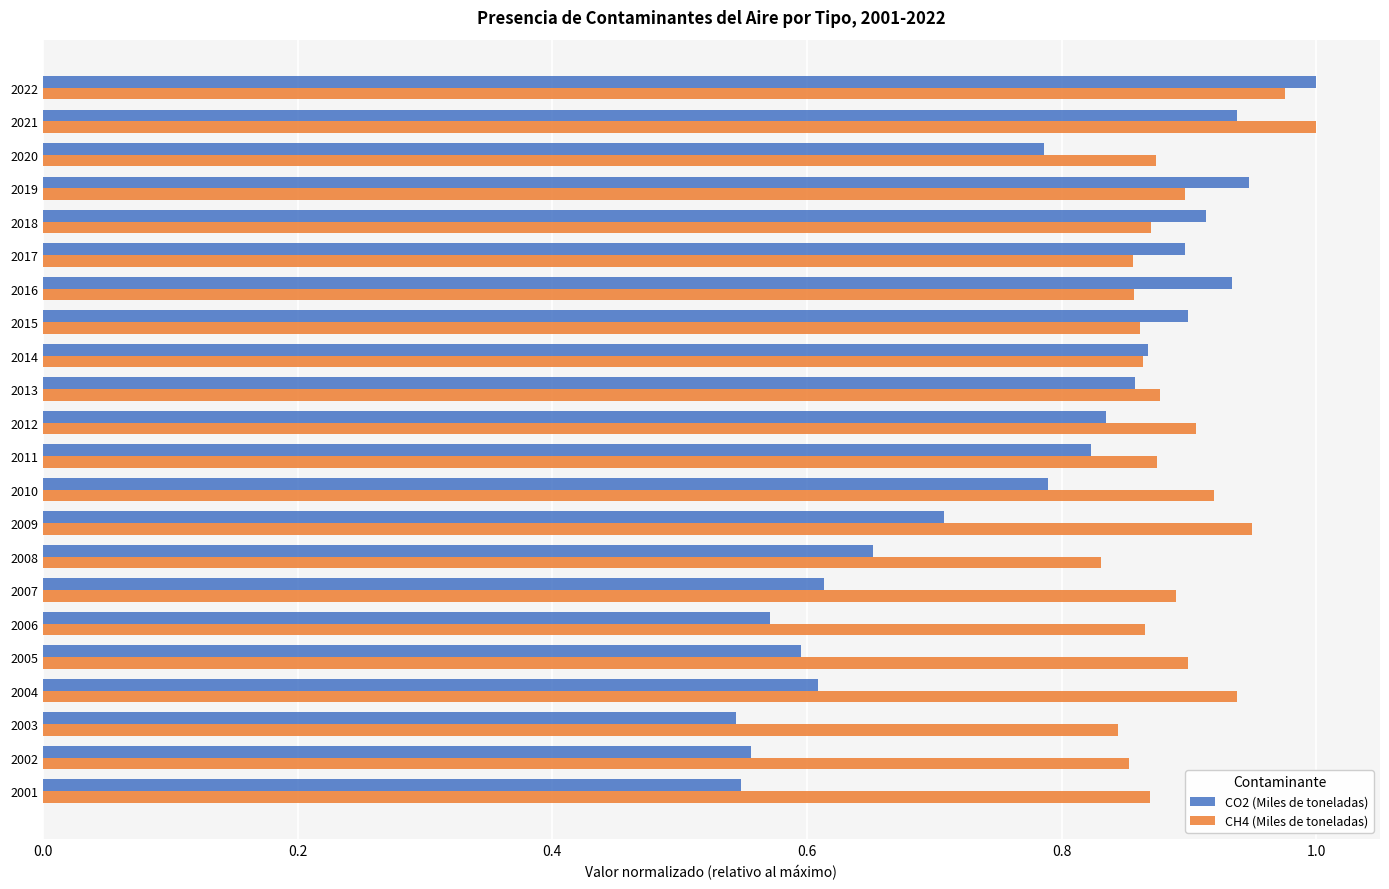

What is the sum of all CH4 (Miles de toneladas) values?

19.6